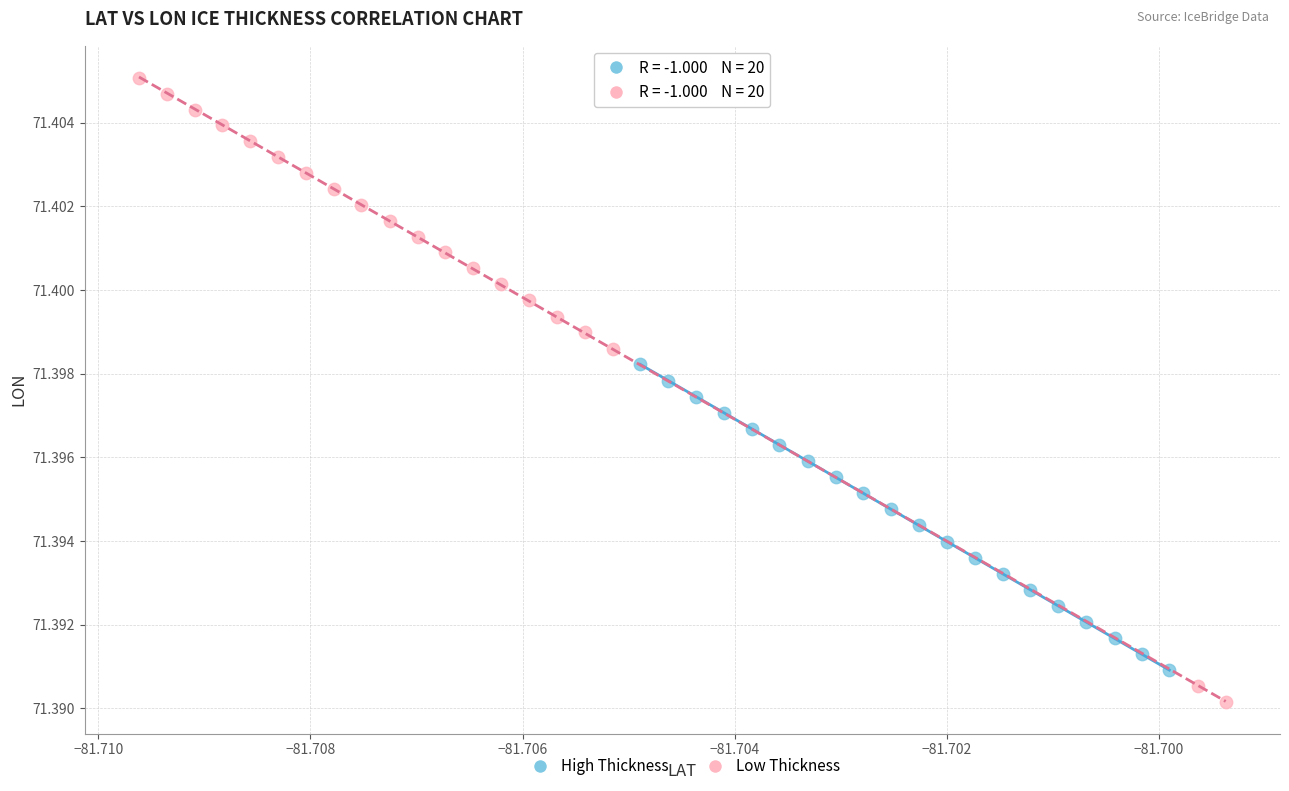

Which series contains the lowest Y value?

Low Thickness